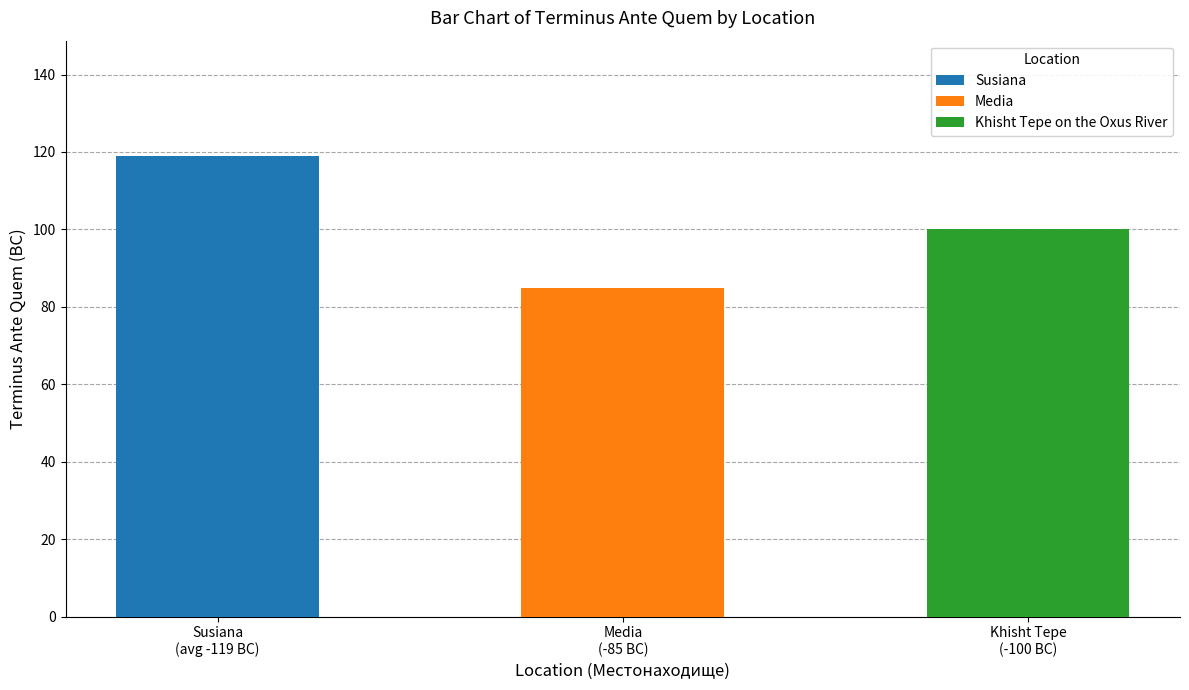

Read the value at Khisht Tepe on the Oxus River.

-100